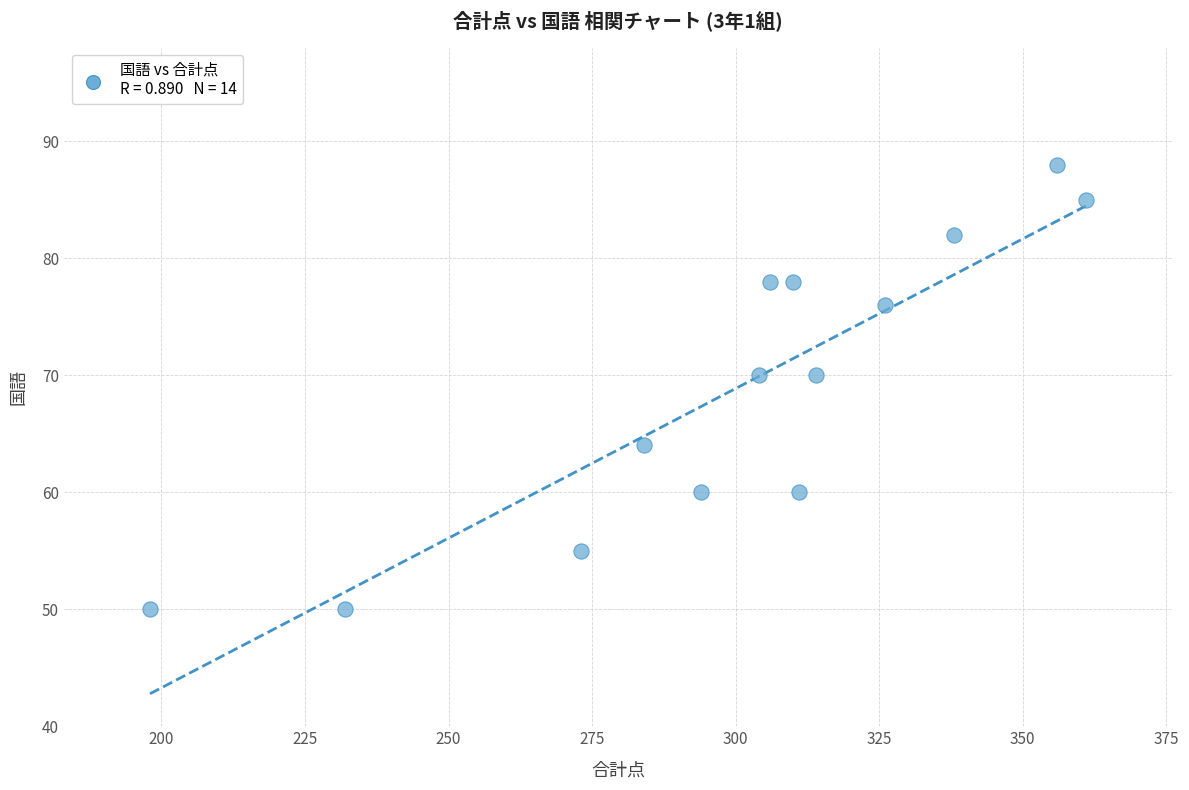

What is the range of Y values (max minus min)?

38